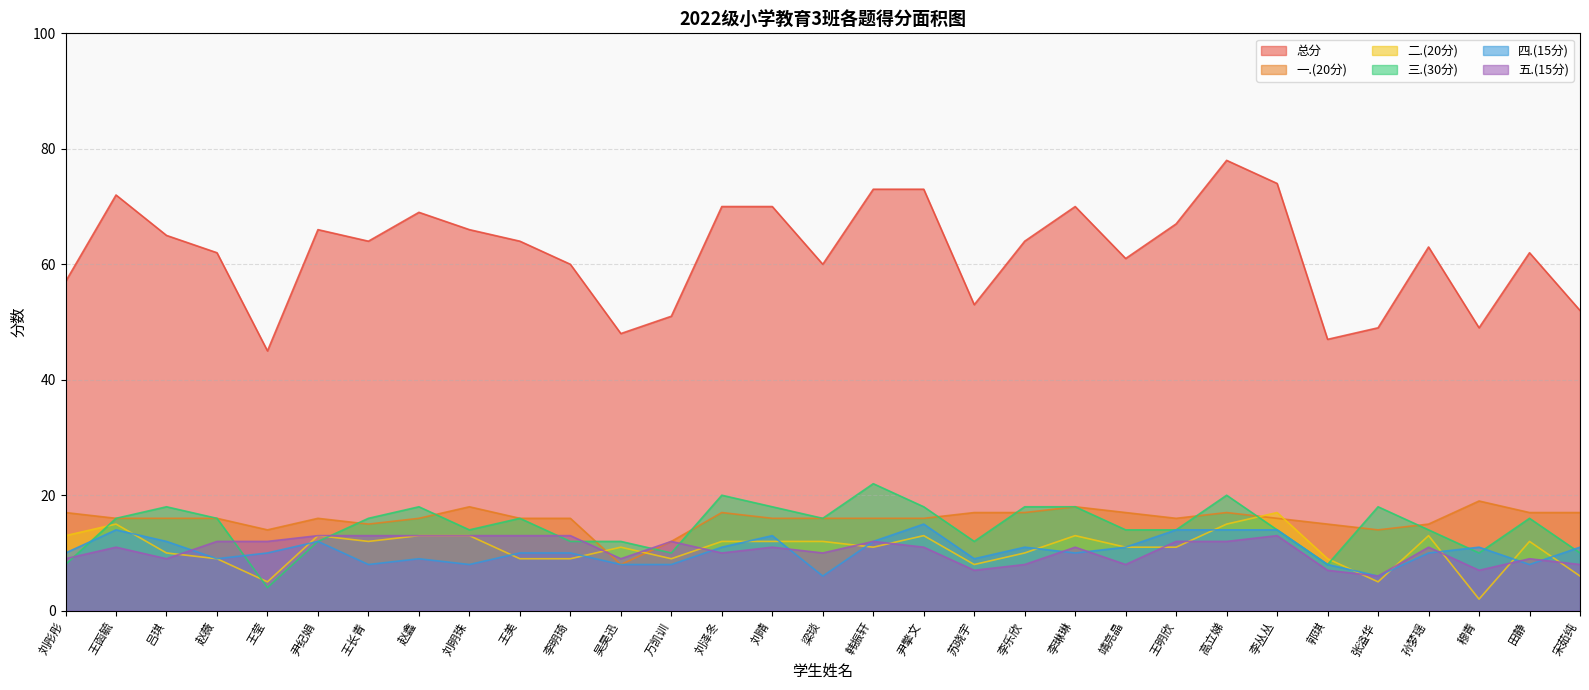

What position from the left is 吴昊迅?

12